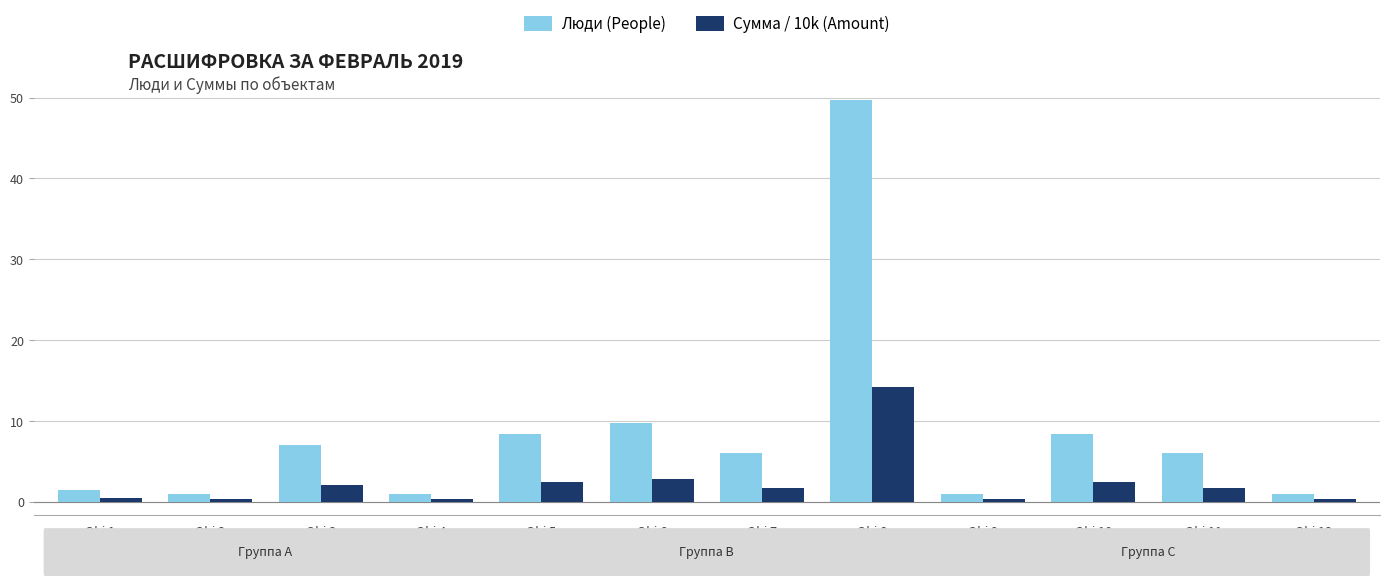

What is the sum of all Люди (People) values?

100.6